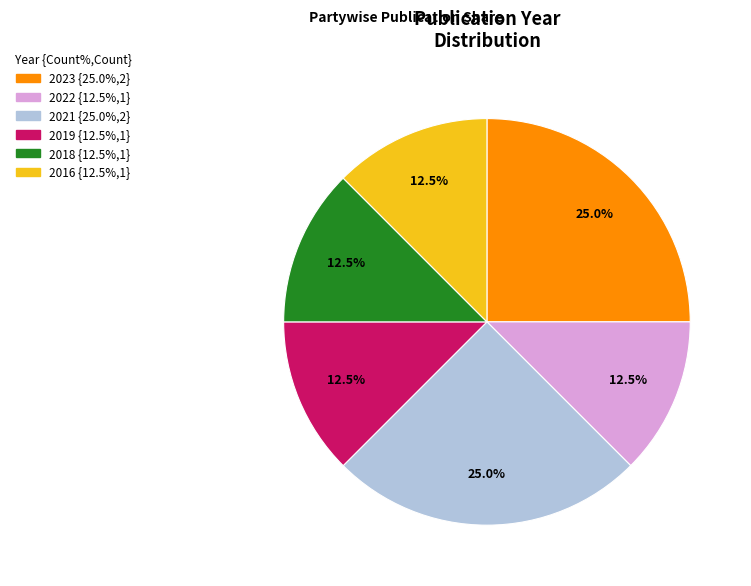

Does any single category account for the majority?

No